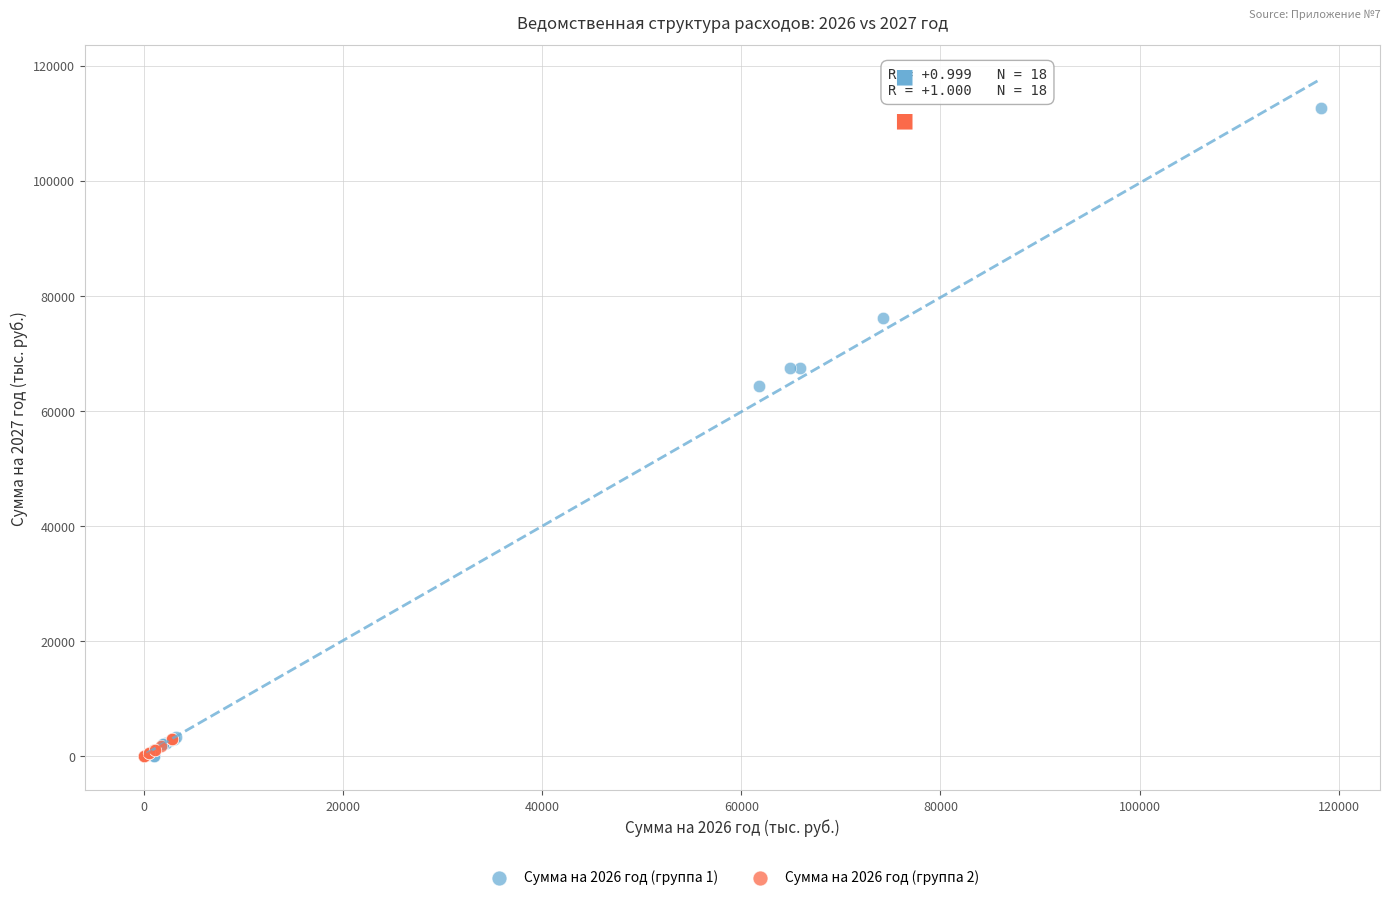

What are all the series names shown in the legend?

Сумма на 2026 год (группа 1), Сумма на 2026 год (группа 2)